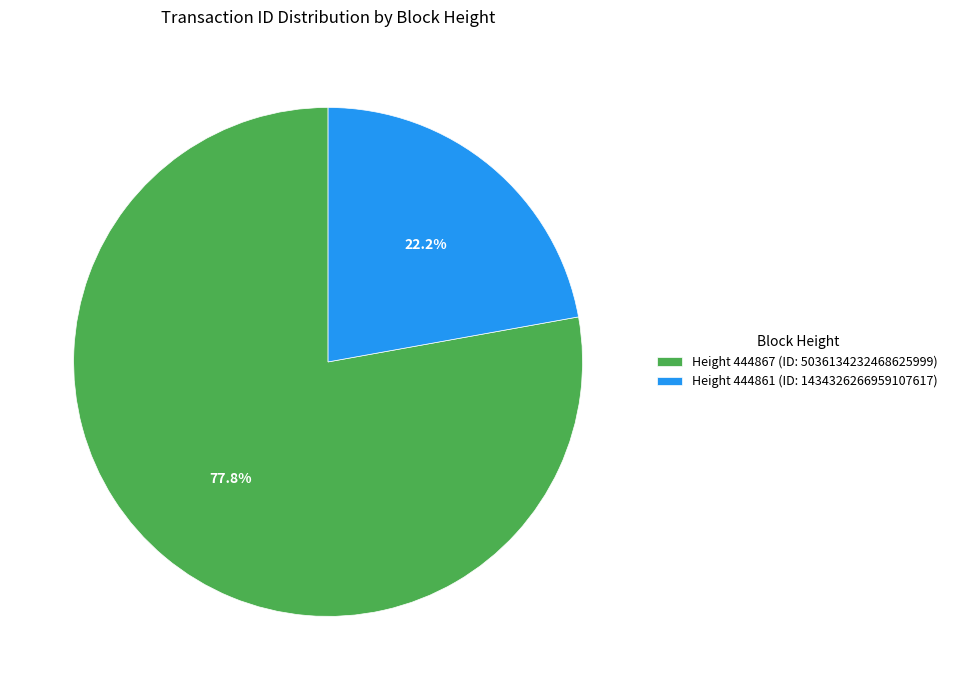

What is the ratio of the value at Height 444861 (ID: 1434326266959107617) to the value at Height 444867 (ID: 5036134232468625999)?

0.3